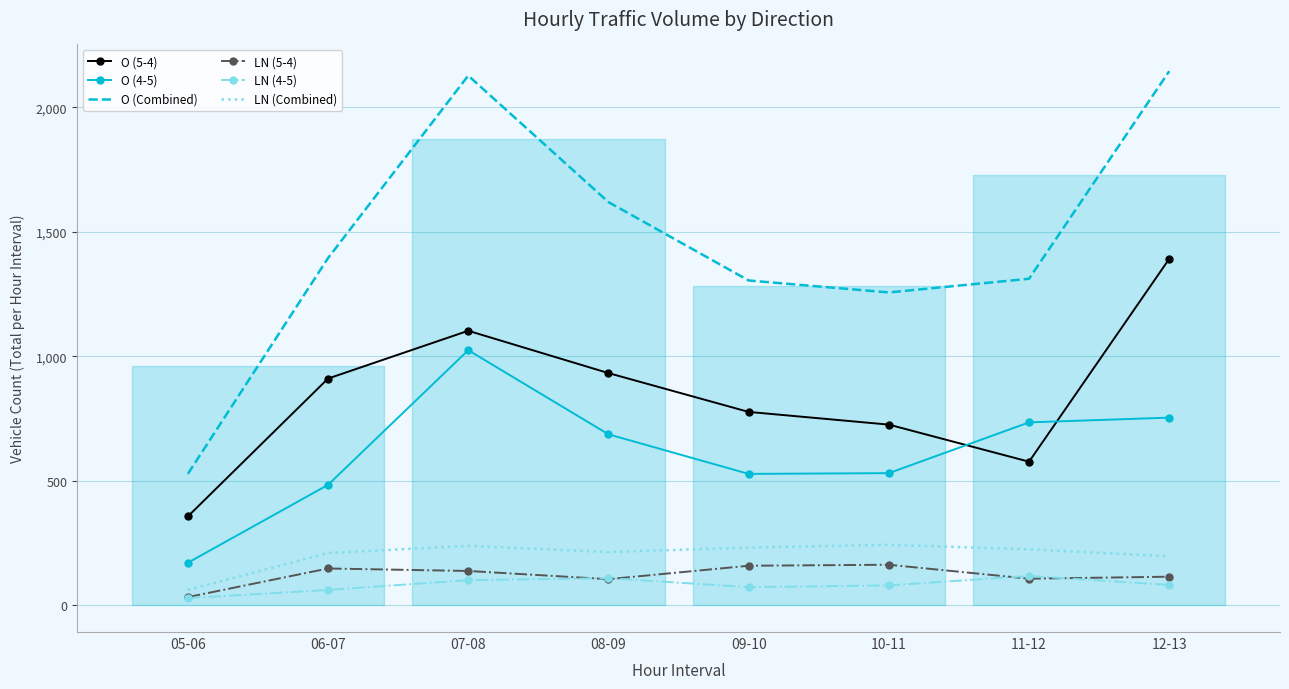

True or false: O (4-5) and O (Combined) intersect in this chart.

False